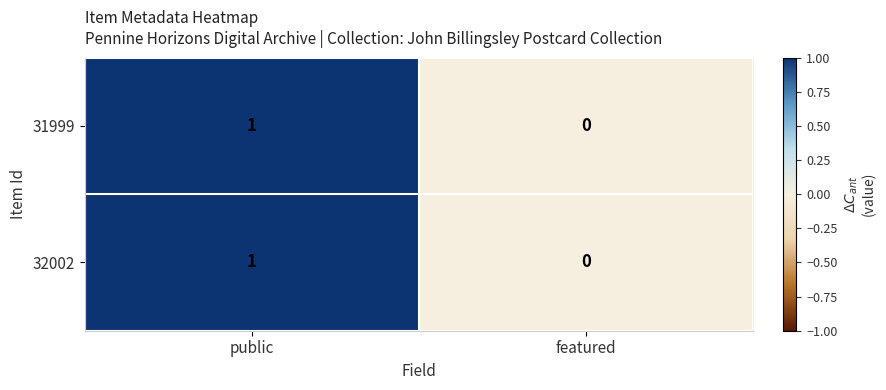

True or false: 32002 has a value of 0 at featured.

True